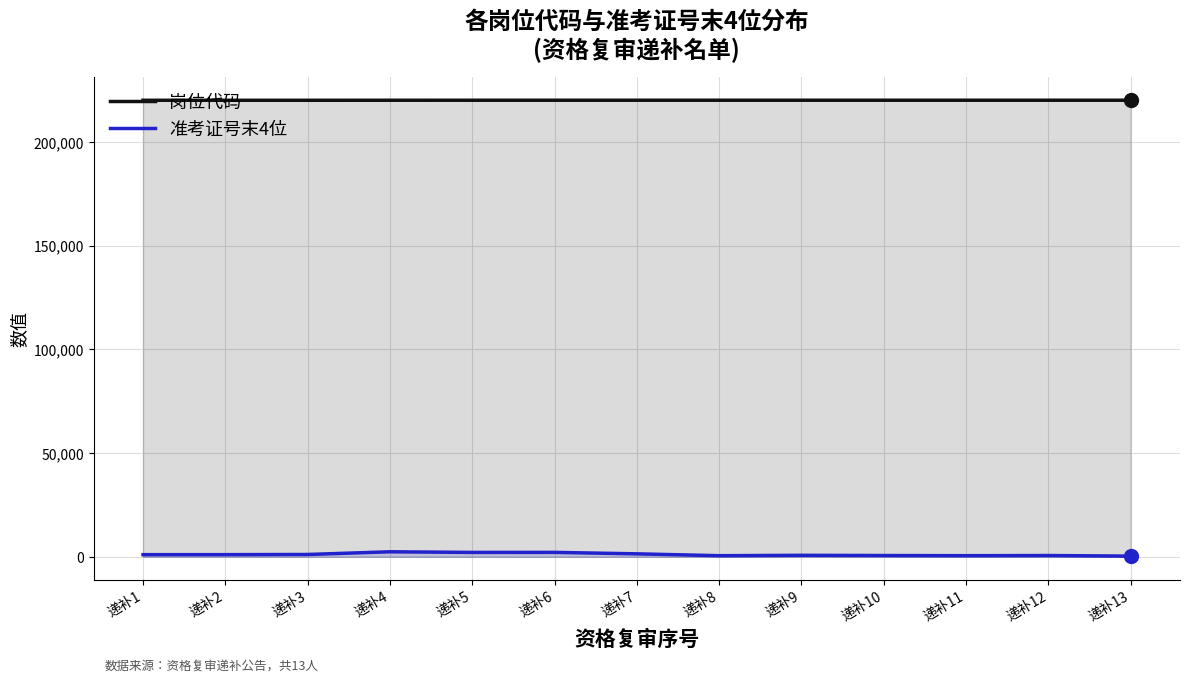

Which series contains the lowest Y value?

准考证号末4位